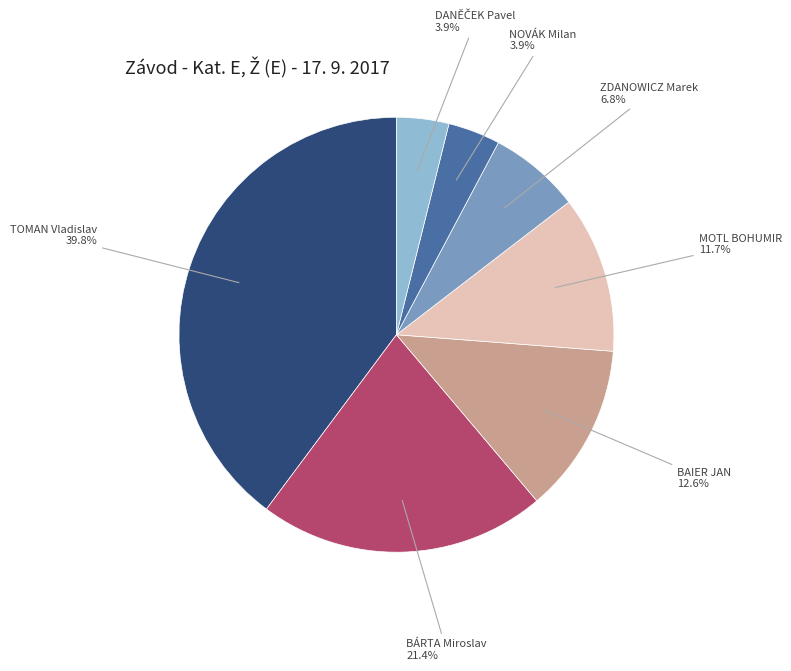

Is there a majority slice in this chart?

No